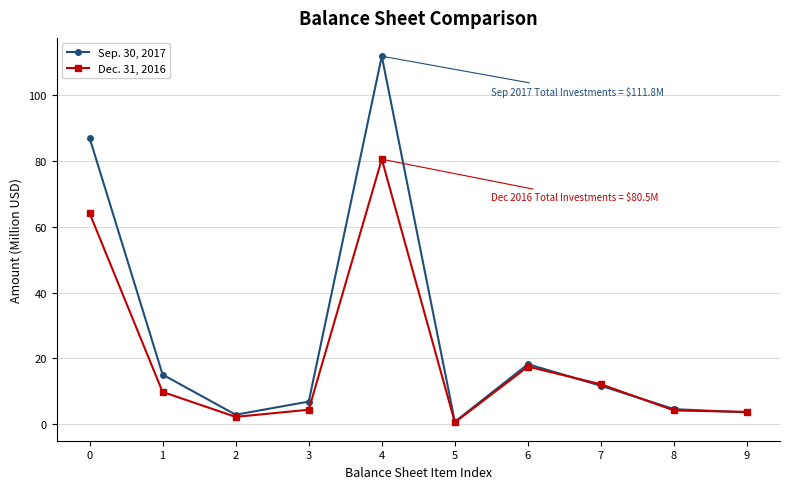

Where is the first local maximum for Sep. 30, 2017?

4